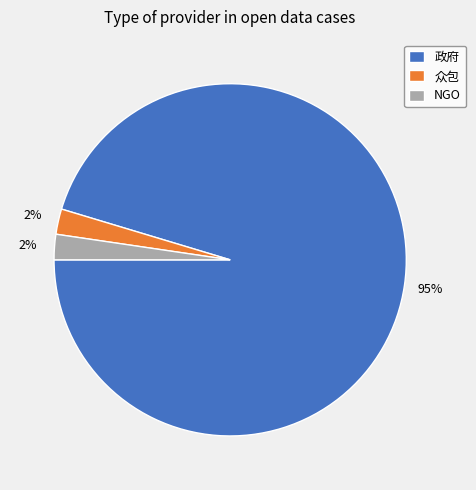

How many segments does this pie chart have?

3